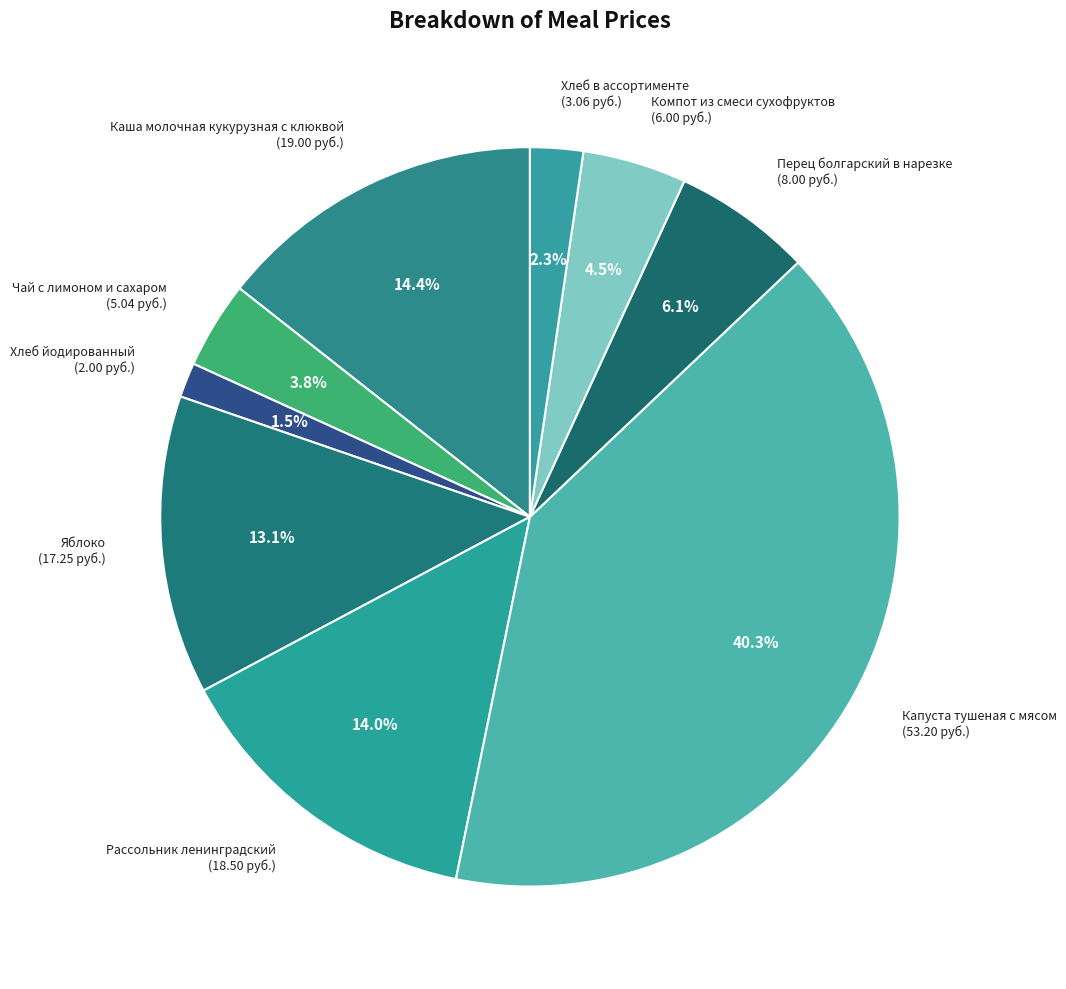

Is there any slice that represents more than half of the pie?

No